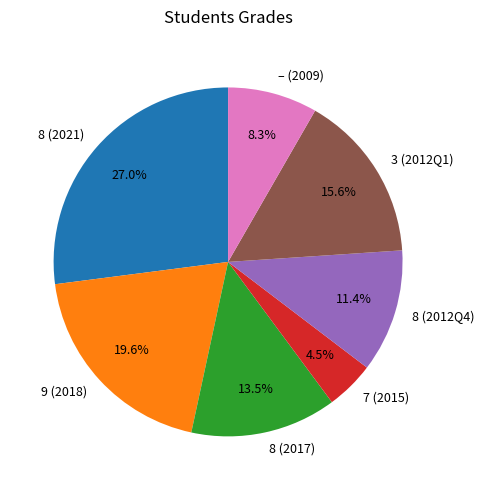

What is the total percentage of 8 (2017) and 8 (2012Q4)?

24.9%